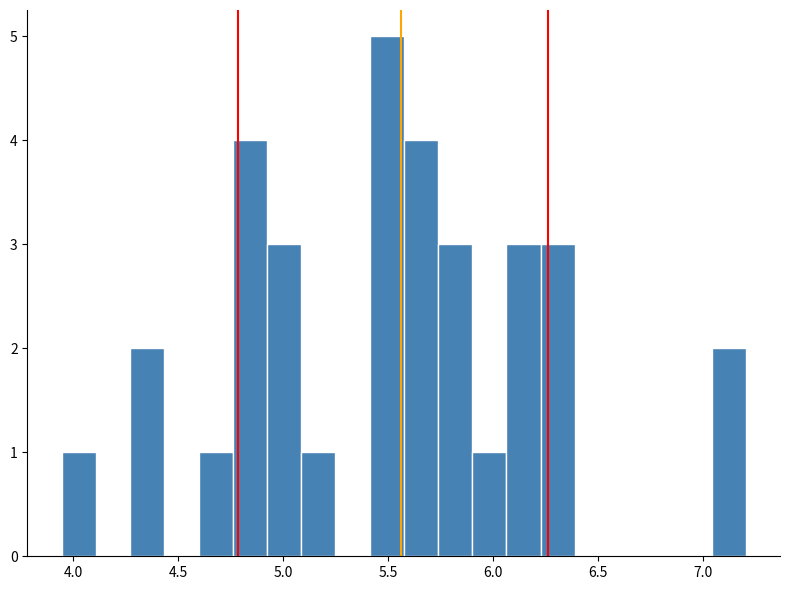

Read against the x-axis, roughly where is the centre of the tallest bar?

5.50